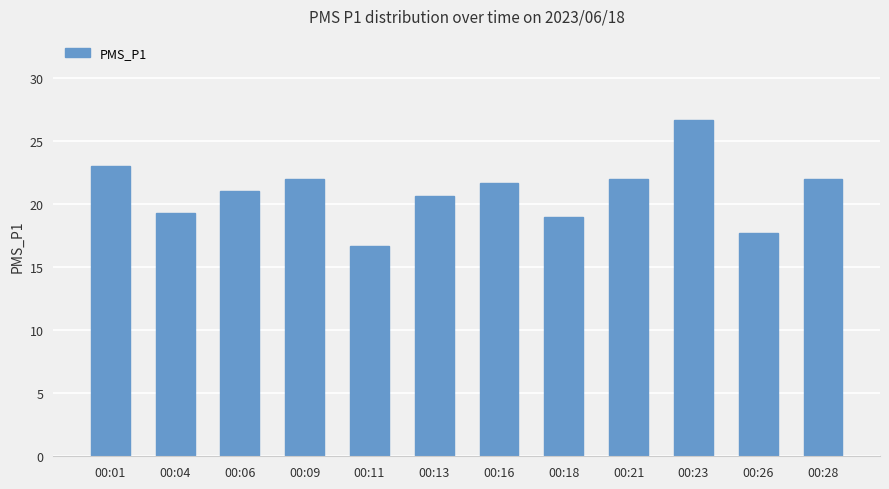

What is the maximum value shown in the chart?

26.7